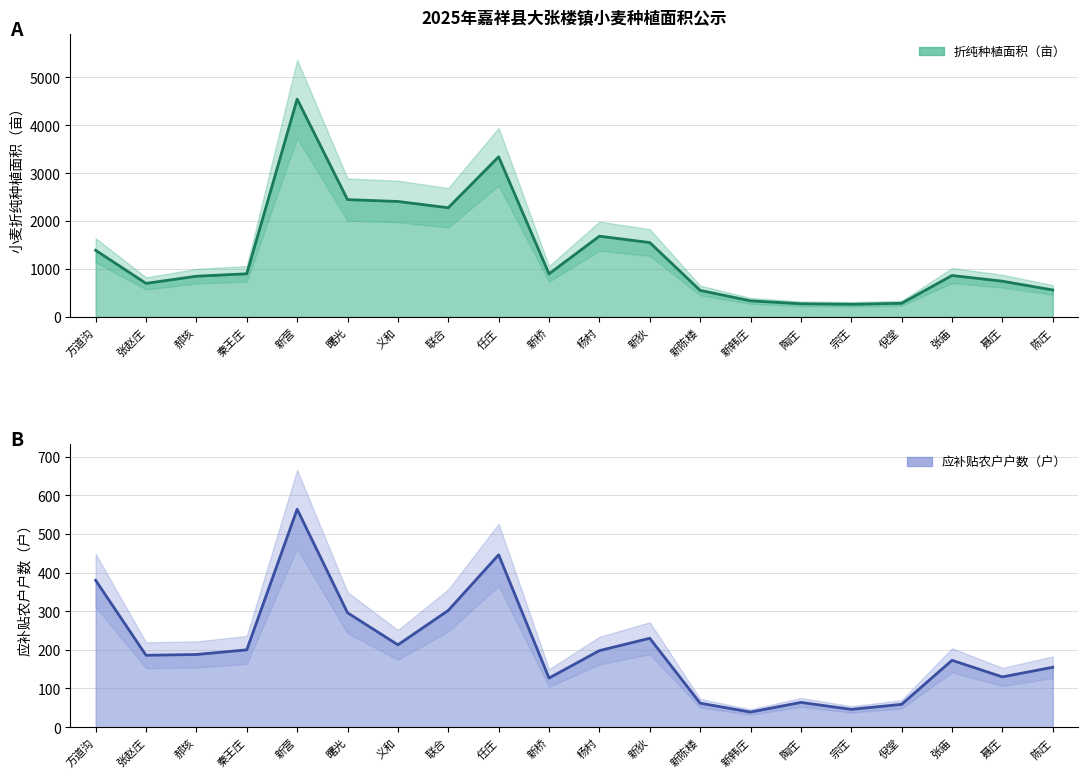

Reading left to right, what are all the values shown in this chart?

2025年小麦折纯种植面积: 方道沟=1390.0	张赵庄=700.6	郝垓=849.7	秦王庄=900.0	新营=4541.0	曙光=2446.1	义和=2407.1	联合=2276.5	任庄=3337.7	新桥=898.5	杨村=1683.9	新狄=1551.2	新陈楼=554.1	新韩庄=337.1	陶庄=275.3	宗庄=264.6	倪堂=285.0	张庙=864.8	聂庄=745.6	陈庄=562.9
2025年应补贴农户户数: 方道沟=380.0	张赵庄=186.0	郝垓=188.0	秦王庄=200.0	新营=564.0	曙光=296.0	义和=213.0	联合=302.0	任庄=446.0	新桥=127.0	杨村=198.0	新狄=230.0	新陈楼=62.0	新韩庄=39.0	陶庄=64.0	宗庄=46.0	倪堂=59.0	张庙=173.0	聂庄=130.0	陈庄=155.0